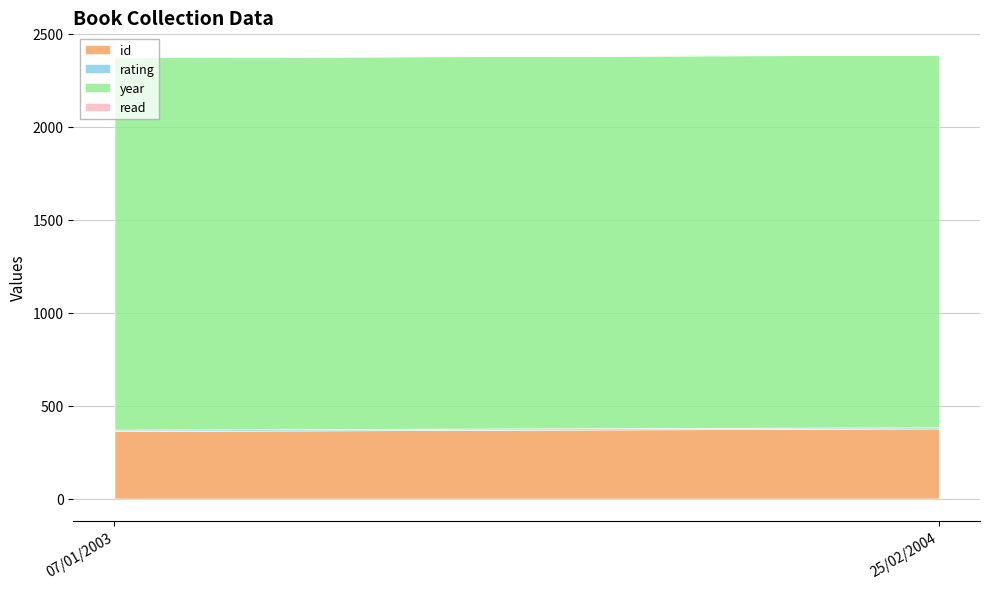

Reading left to right, what are all the values shown in this chart?

id: 07/01/2003=363	25/02/2004=377
rating: 07/01/2003=8	25/02/2004=7
year: 07/01/2003=2003	25/02/2004=2004
read: 07/01/2003=1	25/02/2004=1